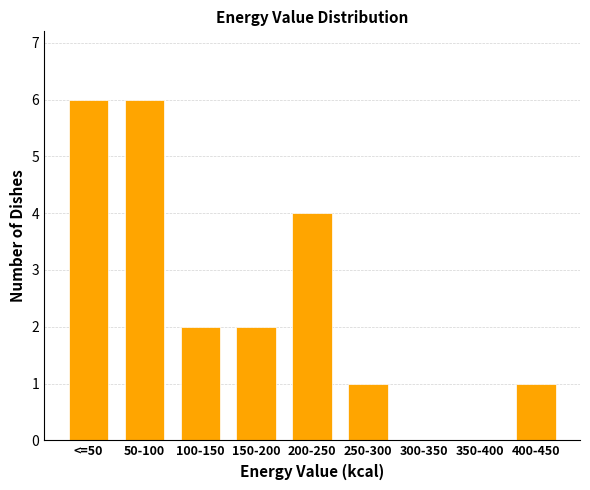

Reading left to right, what are all the values shown in this chart?

<=50=6	50-100=6	100-150=2	150-200=2	200-250=4	250-300=1	300-350=0	350-400=0	400-450=1